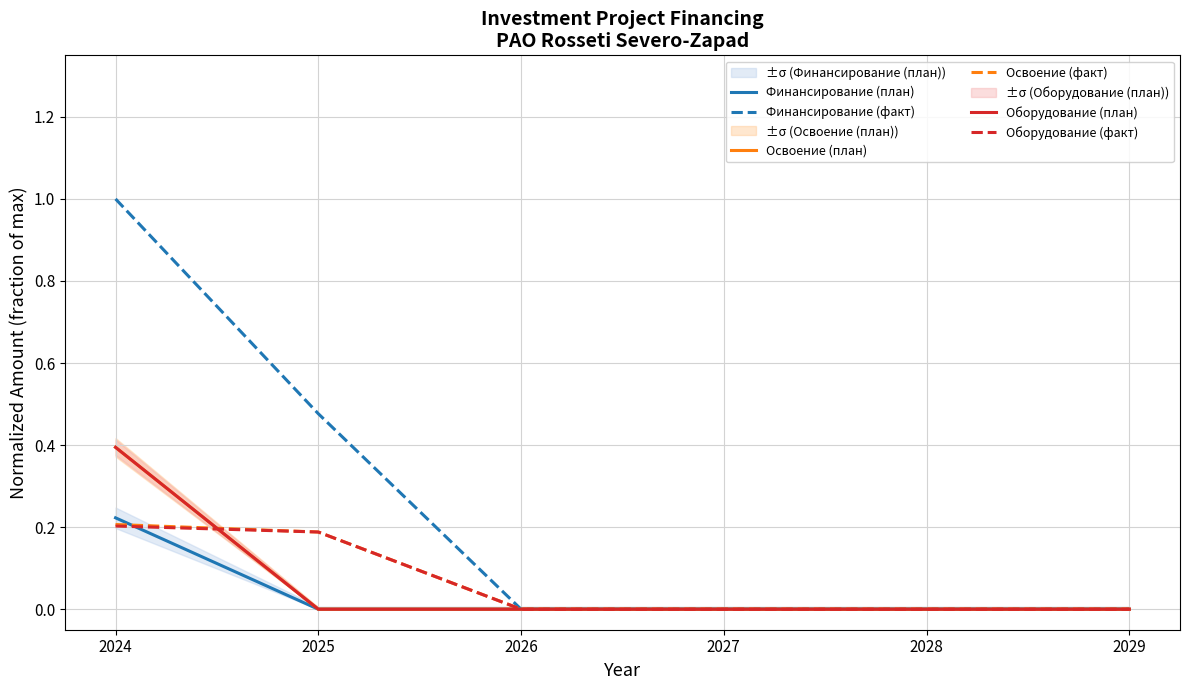

True or false: Финансирование (факт) and Оборудование (план) intersect in this chart.

False